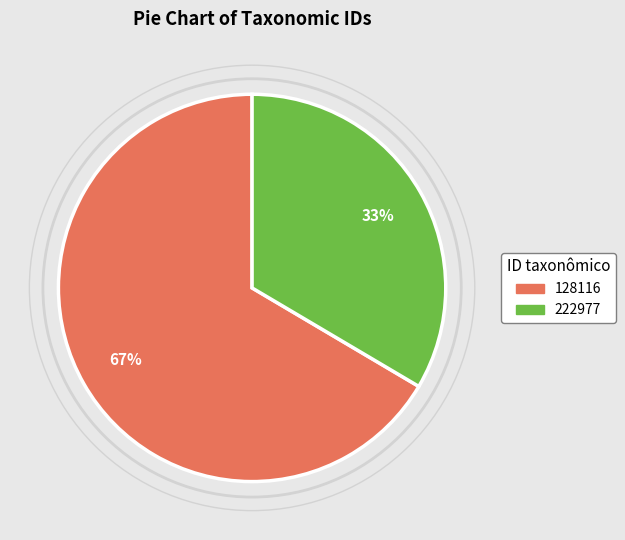

Which category has the smallest portion of the pie?

222977